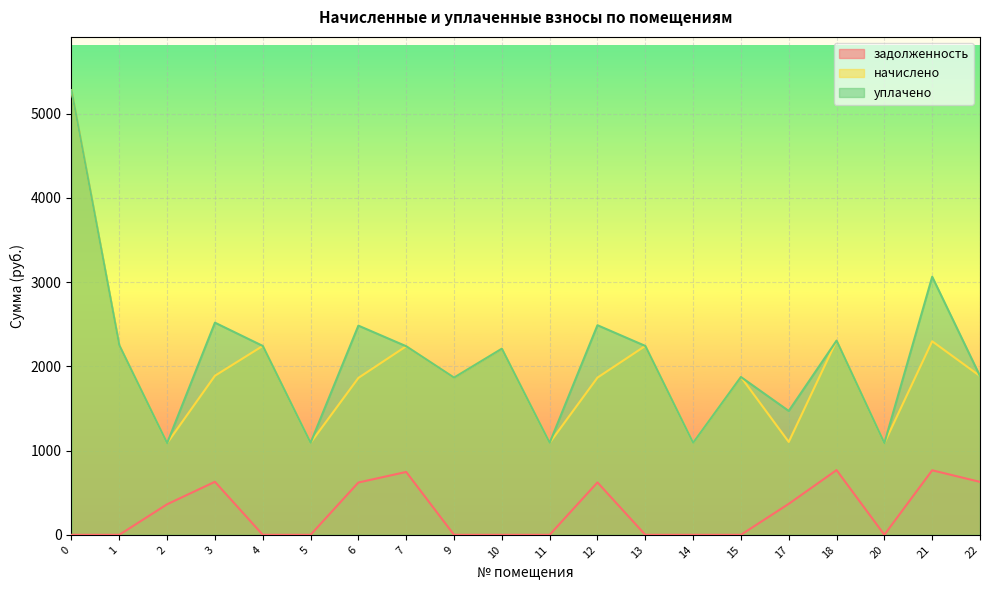

What is the highest value of the начислено series?

5276.1